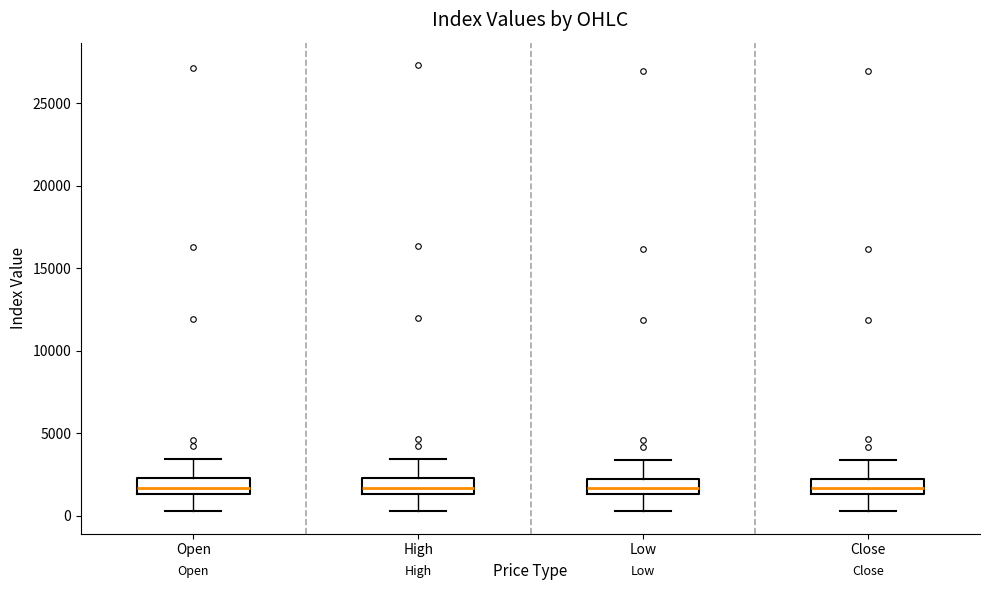

Where is the upper edge of the box for Open on the y-axis? The values are not printed on the chart, so give them approximately, as read against the axis.

2500